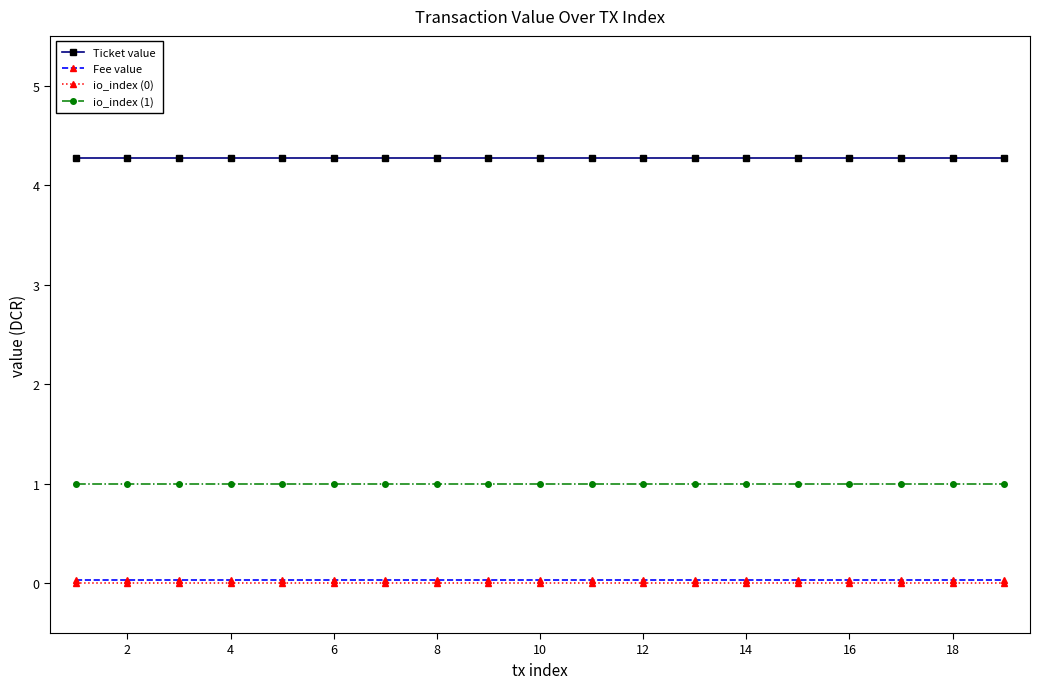

What is the maximum value shown in the chart?

4.3